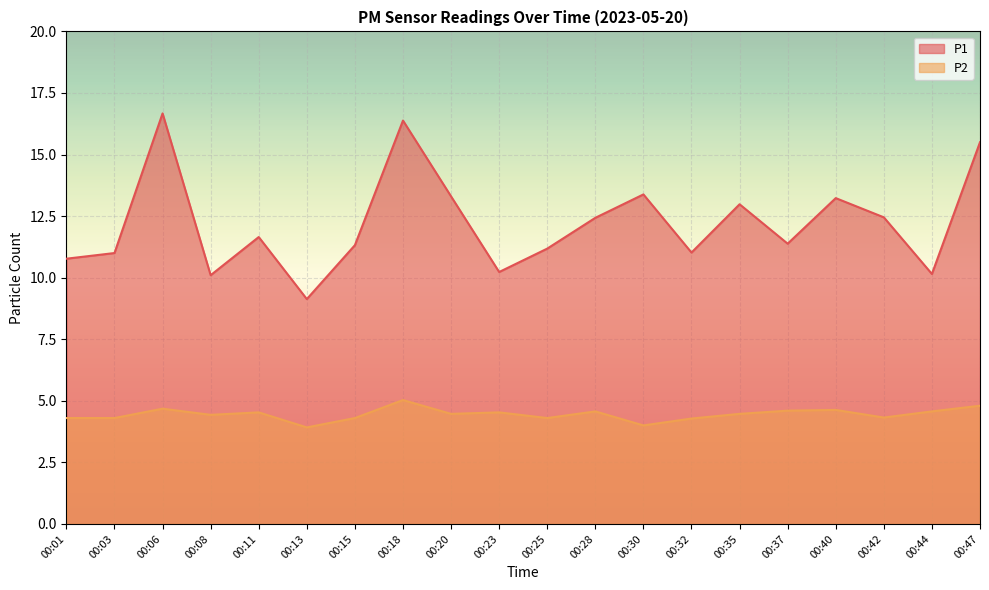

Read the P2 value at 00:08.

4.4